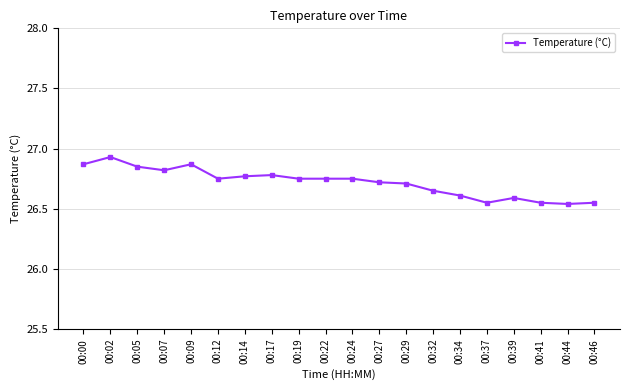

True or false: the data shows 26.8 at 00:17.

True